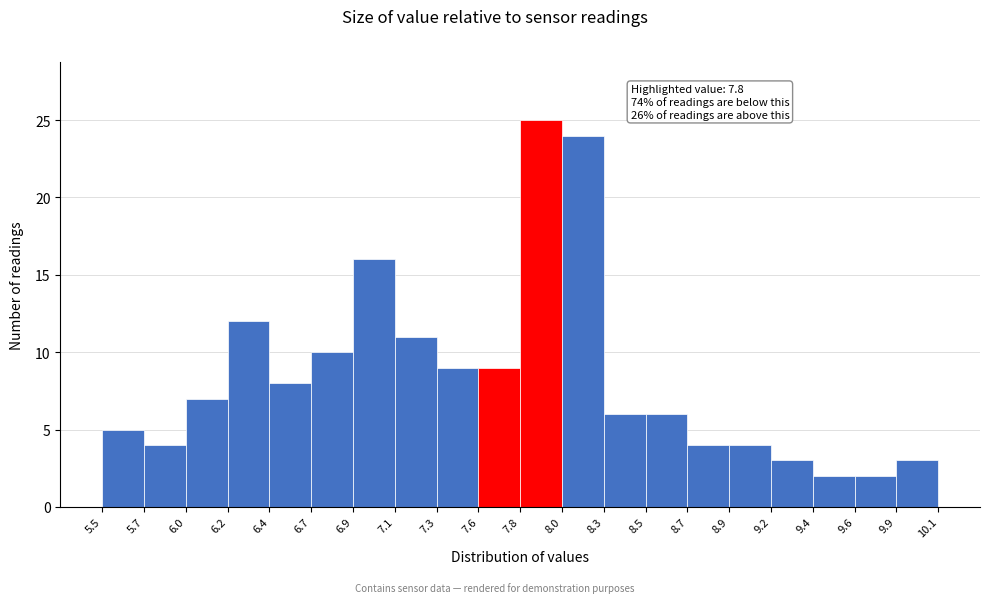

Which range on the x-axis has the tallest bar?

7.8 to 8.0